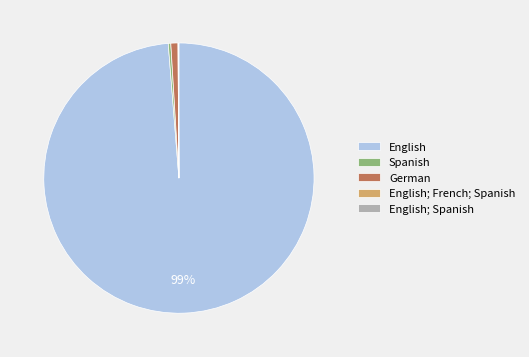

To the nearest percent, what is the difference between the largest and smallest slice percentages?

99%